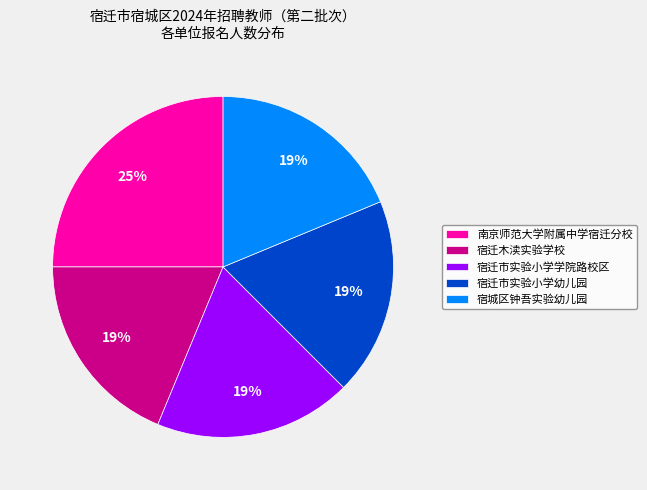

To the nearest percent, what portion does 宿迁市实验小学幼儿园 represent?

19%